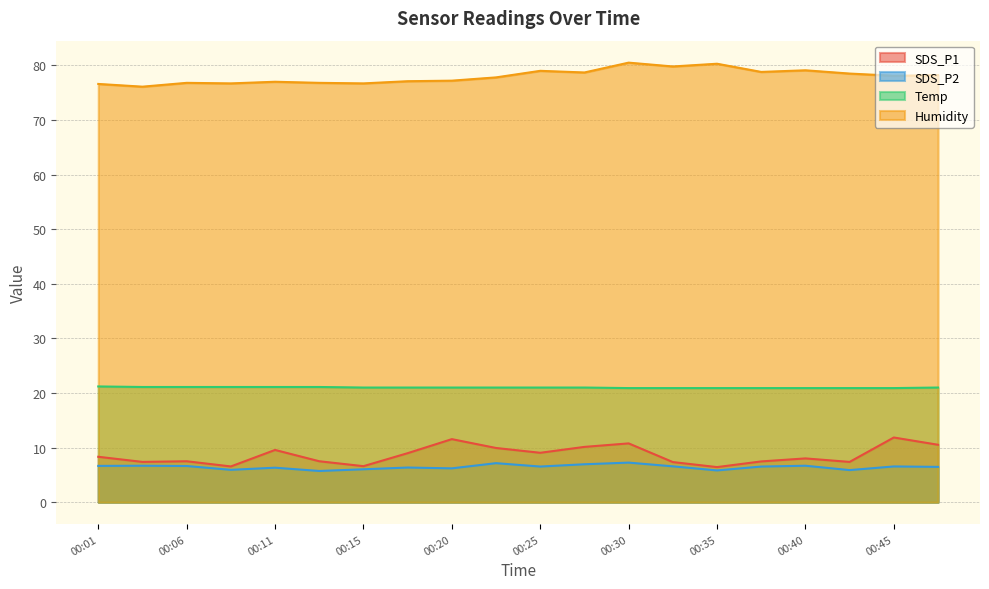

Reading left to right, transcribe all the data shown in this chart.

SDS_P1: 8.3	7.4	7.5	6.5	9.6	7.5	6.6	9.0	11.6	9.9	9.1	10.1	10.8	7.3	6.4	7.5	8.0	7.4	11.8	10.5
SDS_P2: 6.7	6.7	6.6	5.9	6.3	5.7	6.0	6.3	6.2	7.2	6.5	7.0	7.2	6.6	5.8	6.5	6.7	5.9	6.5	6.5
Temp: 21.2	21.1	21.1	21.1	21.1	21.1	21.0	21.0	21.0	21.0	21.0	21.0	20.9	20.9	20.9	20.9	20.9	20.9	20.9	21.0
Humidity: 76.6	76.1	76.8	76.7	77.0	76.8	76.7	77.1	77.2	77.8	79.0	78.7	80.5	79.8	80.3	78.8	79.1	78.5	78.1	78.2